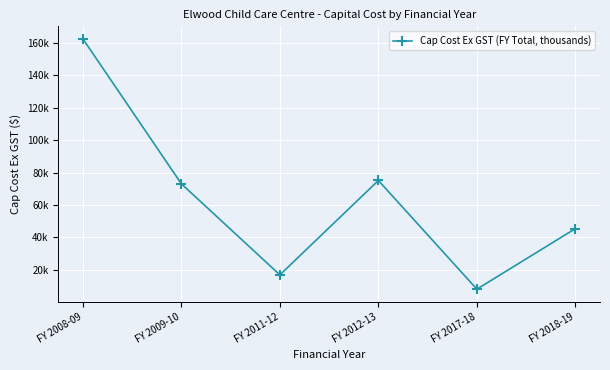

What value does the data have at FY 2008-09?

162448.6